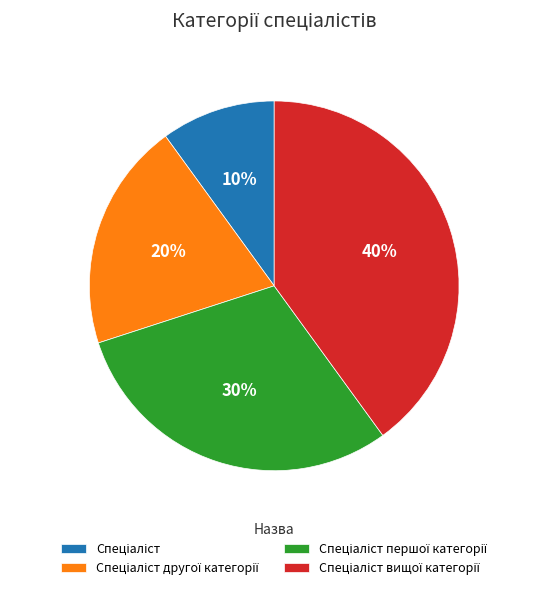

Is there any slice that represents more than half of the pie?

No